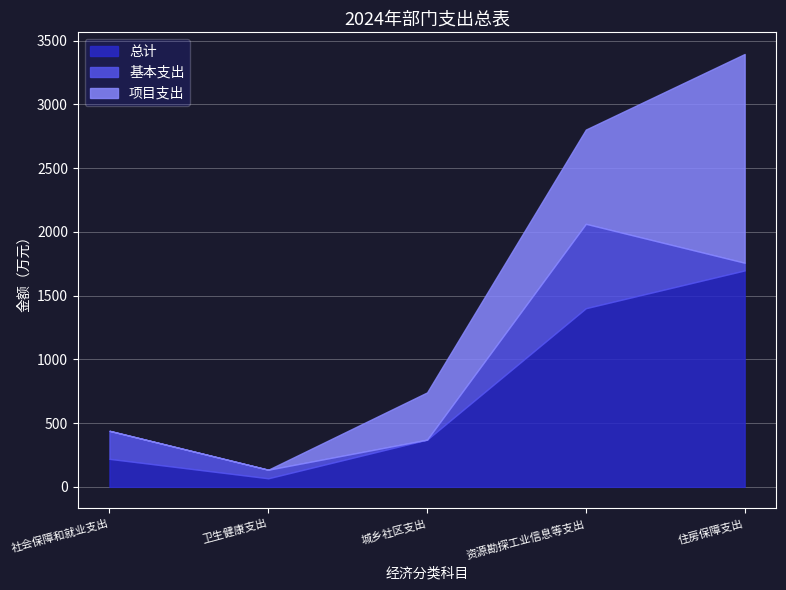

True or false: 基本支出 and 项目支出 cross at least once.

True